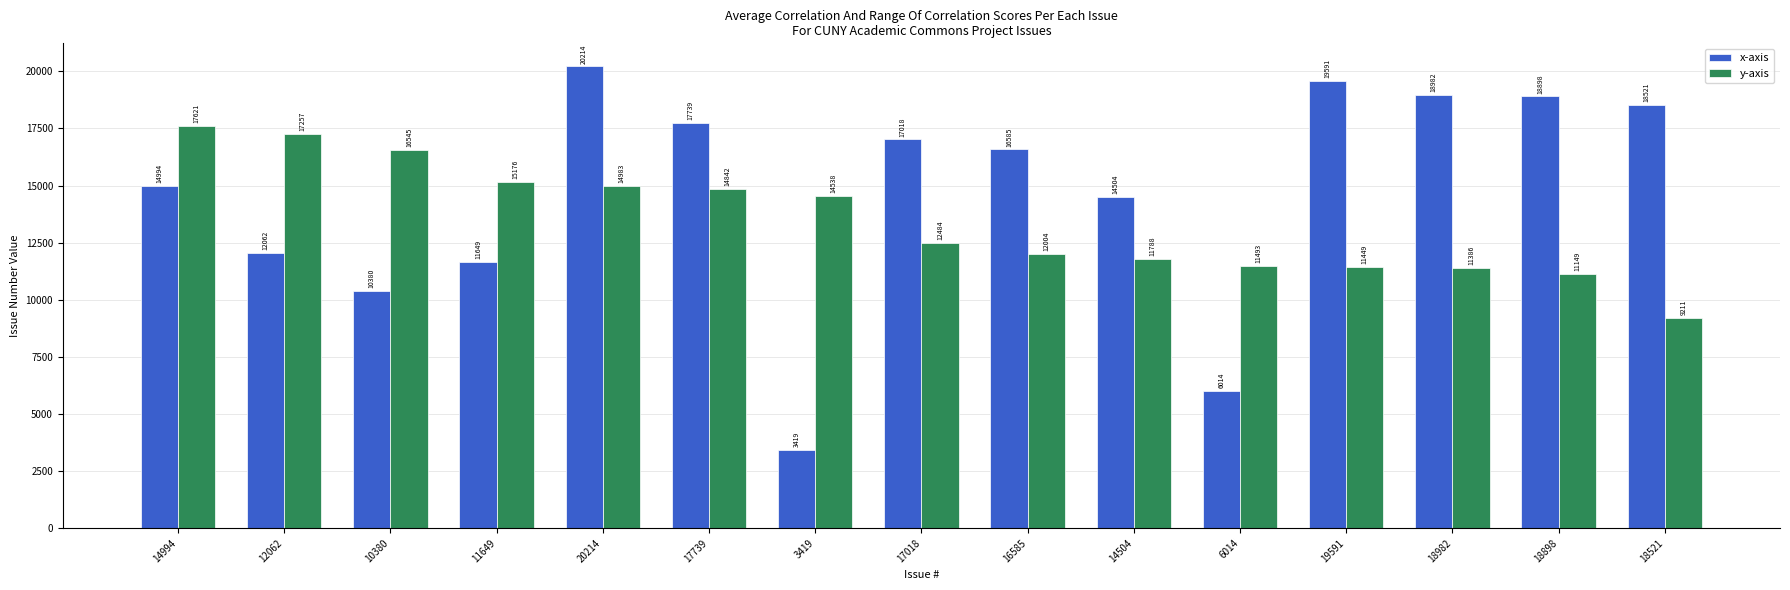

How many bars are there in each group?

2